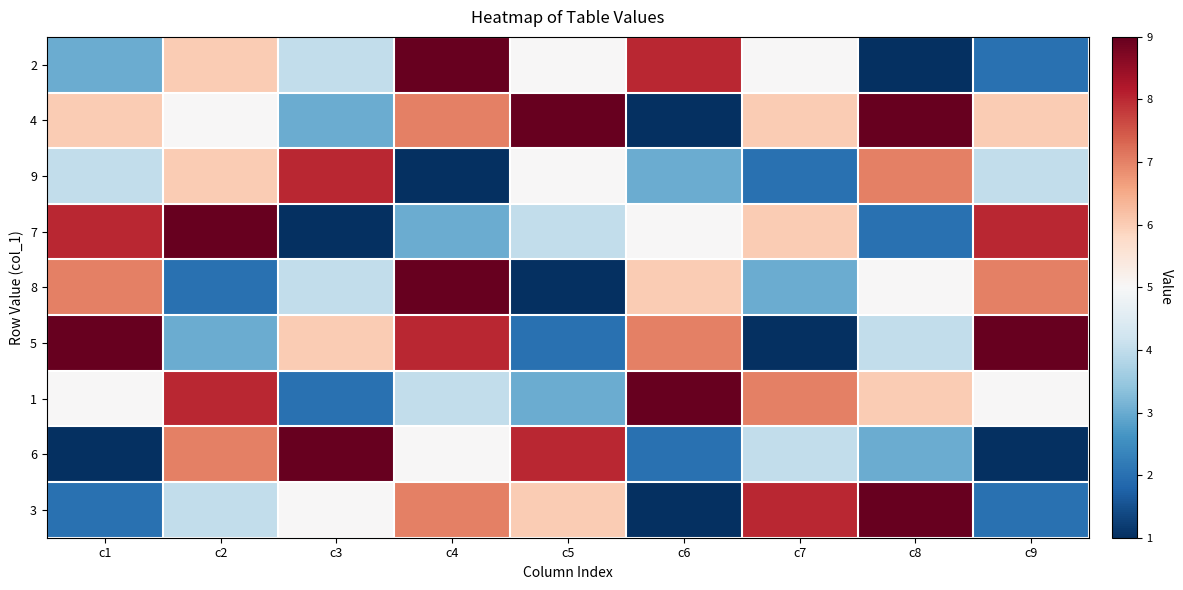

Between c3 and c8, which series saw the biggest shift?

4